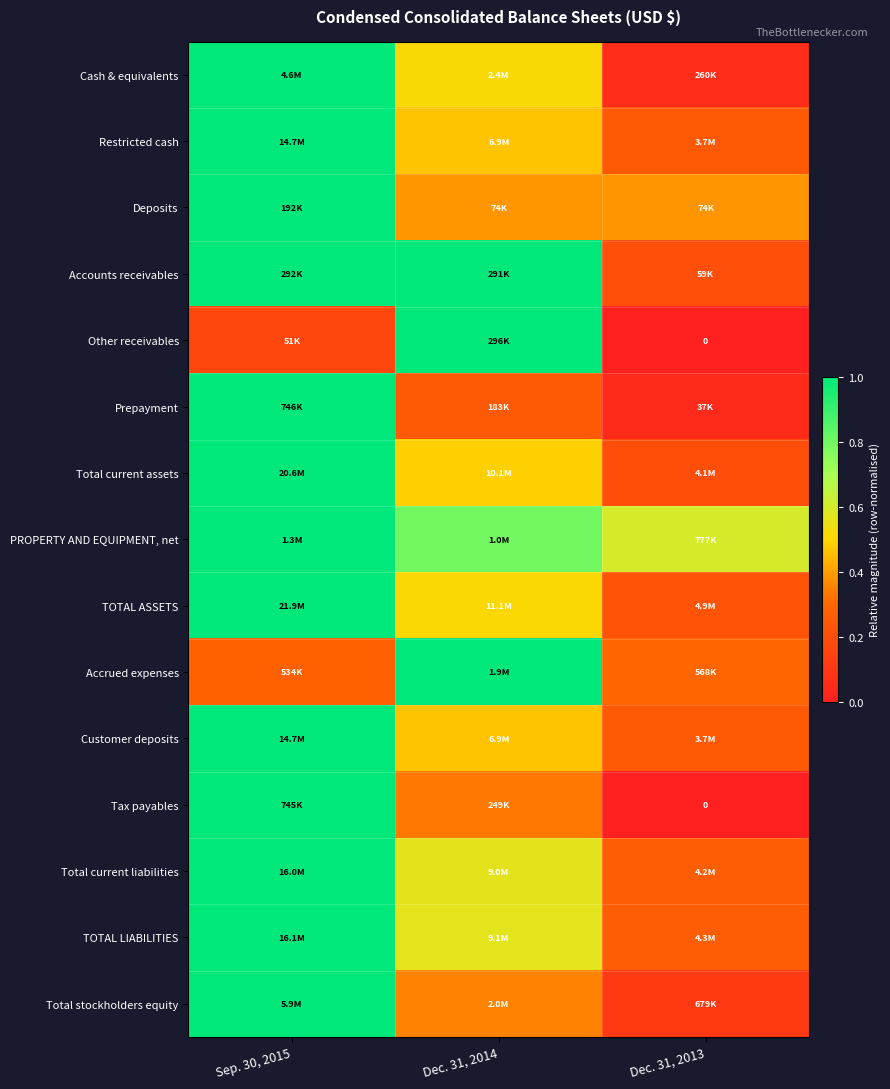

How many series are shown in this chart?

15